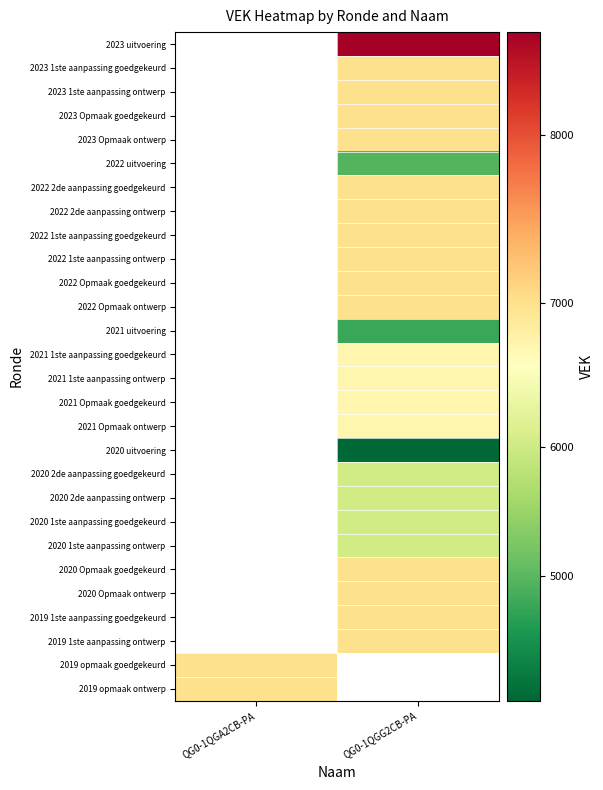

At which category does the chart reach its peak across all series?

QG0-1QGG2CB-PA